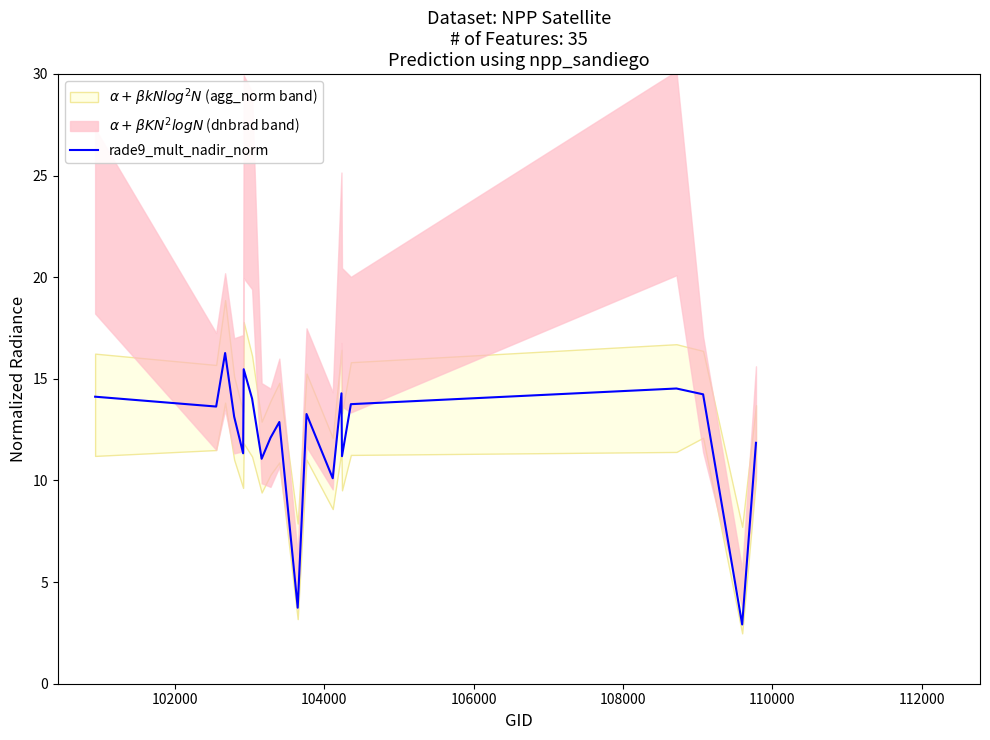

What is the difference between the maximum and second lowest values?

12.5